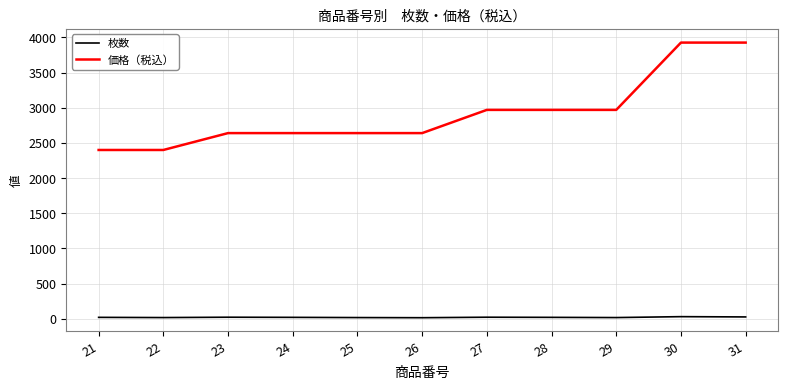

Is the value of 価格（税込） at 22 greater than the value of 枚数 at 27?

Yes